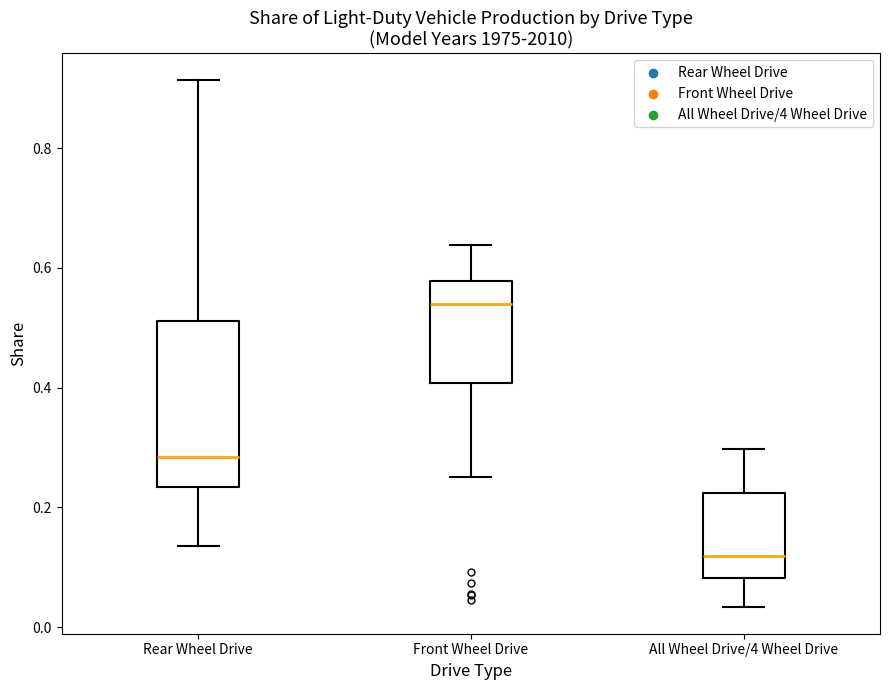

Reading left to right, read every box against the y-axis: the position of its median line, the range the box covers, and the ends of its whiskers. The values are not printed on the chart, so give them approximately, as read against the axis.

Rear Wheel Drive: median 0.28, box 0.24 to 0.52, whiskers 0.14 to 0.92
Front Wheel Drive: median 0.54, box 0.40 to 0.58, whiskers 0.26 to 0.64
All Wheel Drive/4 Wheel Drive: median 0.12, box 0.08 to 0.22, whiskers 0.04 to 0.30